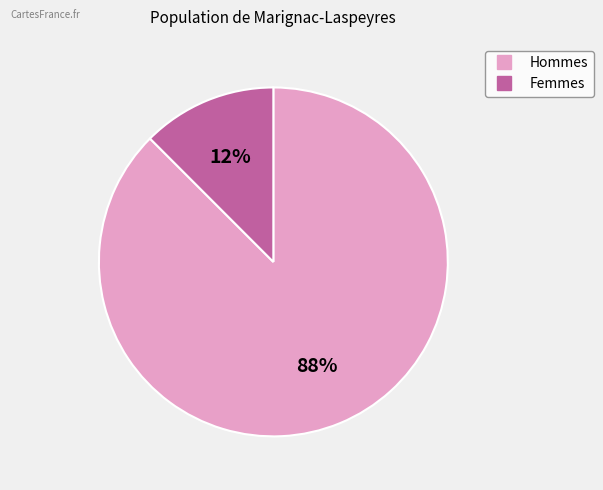

To the nearest percent, what is the average slice percentage?

50%